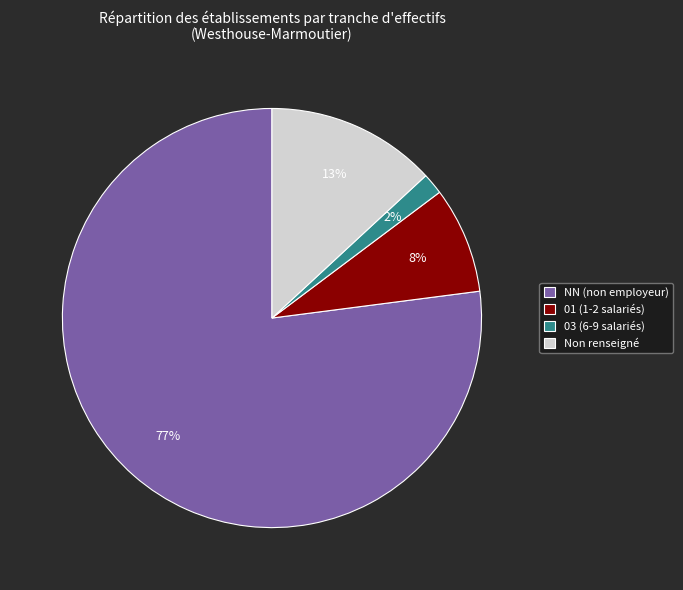

What is the majority slice?

NN (non employeur)